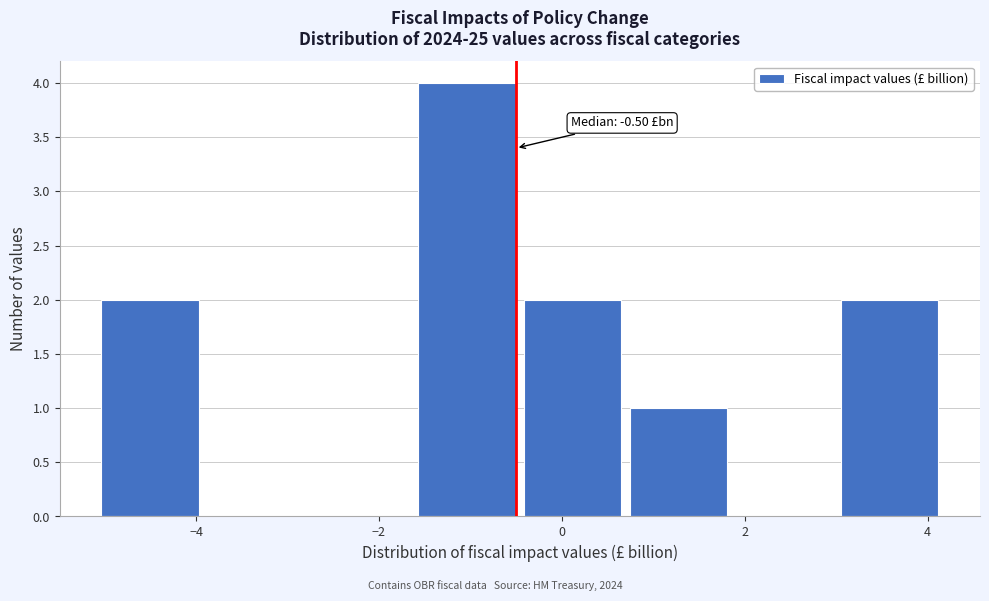

Which range on the x-axis has the tallest bar?

-1.6 to -0.4